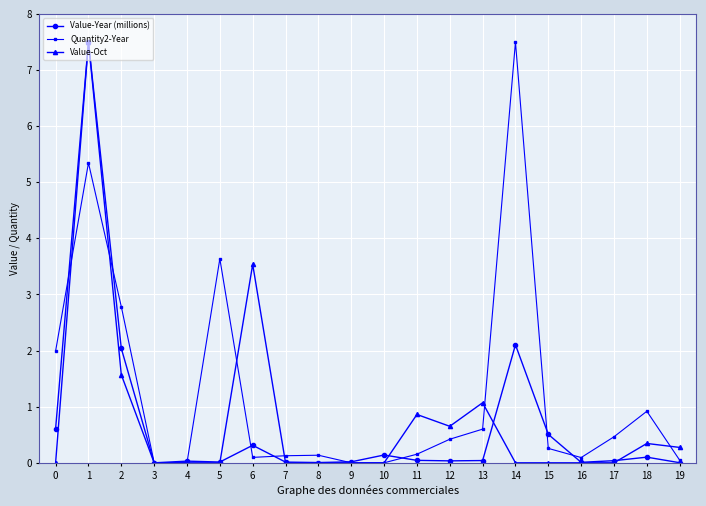

True or false: Value-Year (millions) has more than 0 interior local peaks.

True